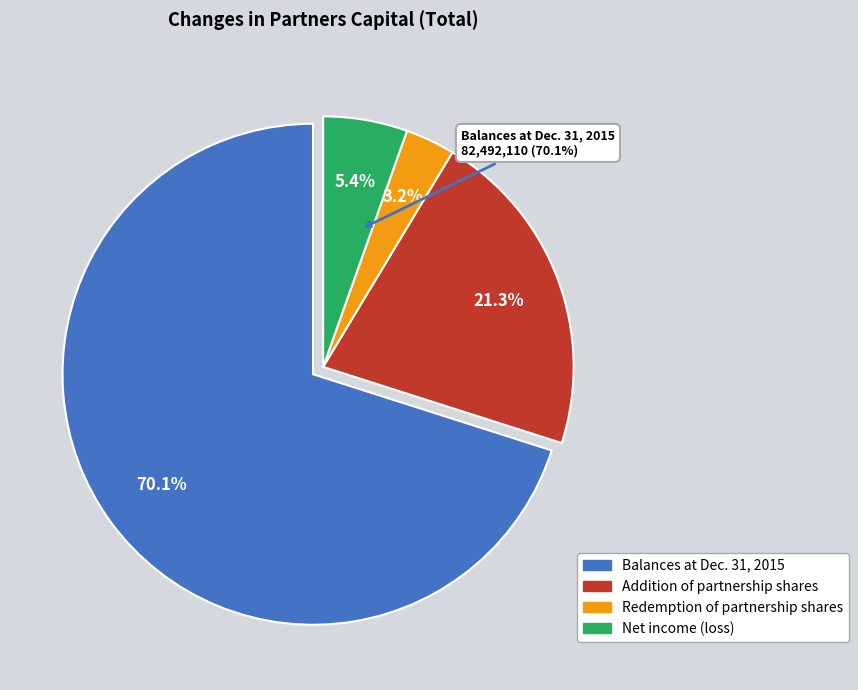

Is there any slice that represents more than half of the pie?

Yes